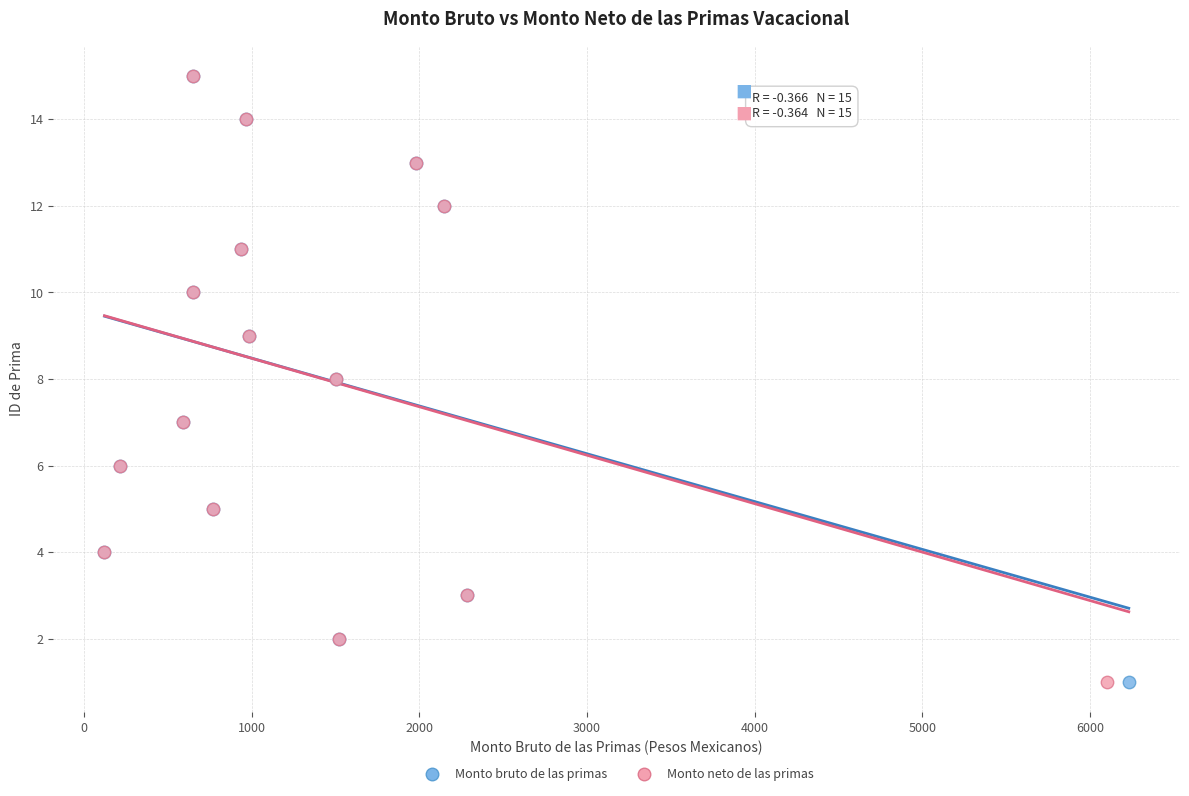

What are all the series names shown in the legend?

Monto bruto de las primas, Monto neto de las primas